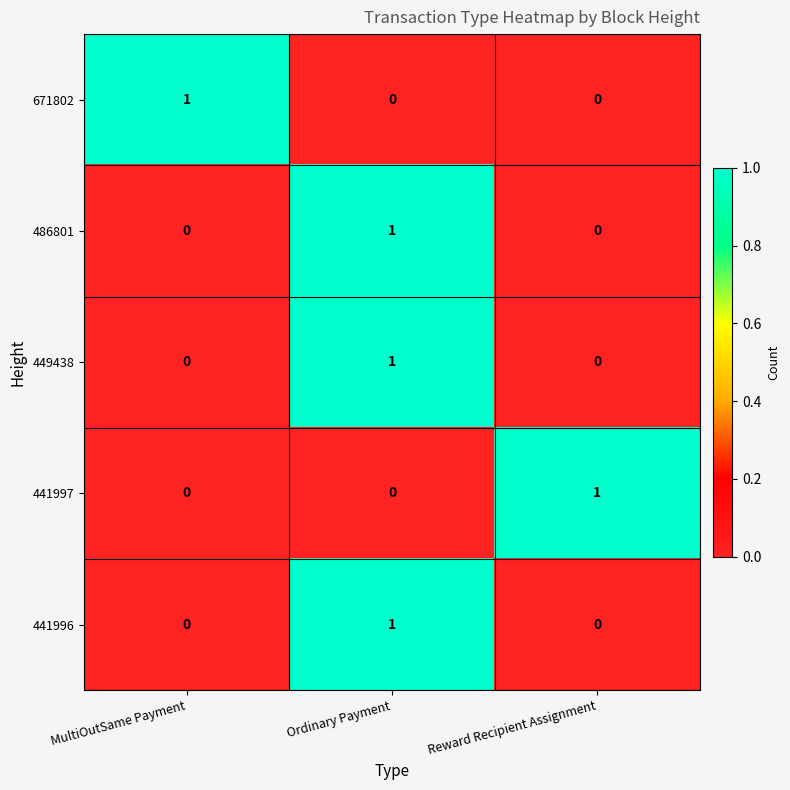

How many positive values does the 449438 series have?

1